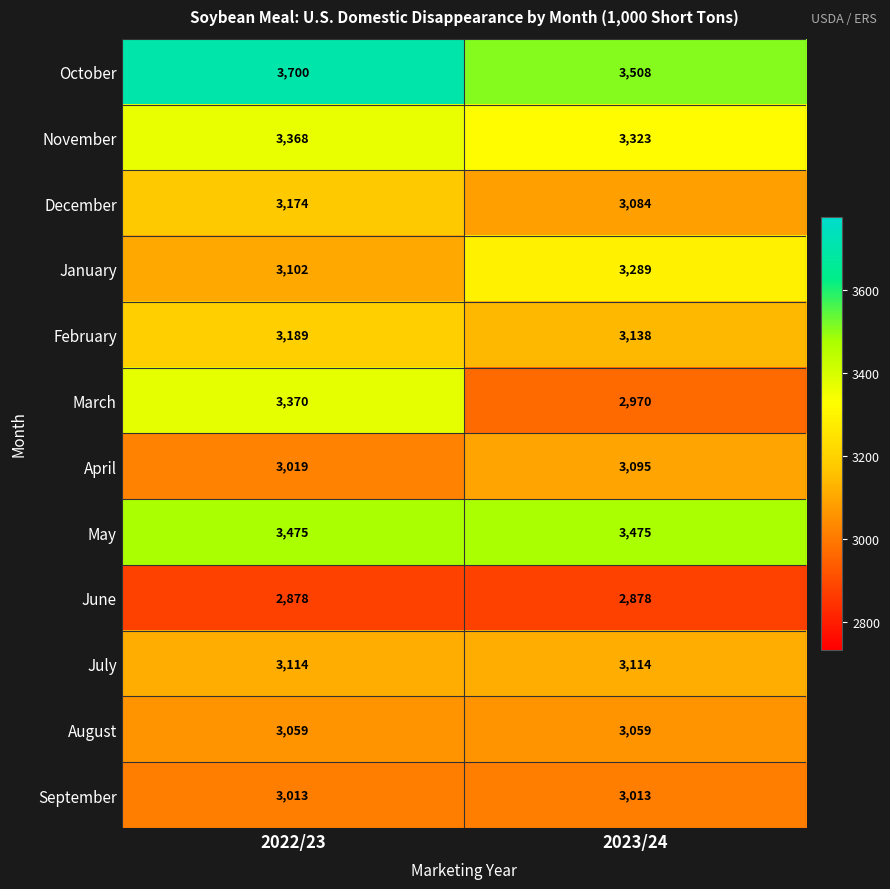

The April series shows 3095 at 2023/24. True or false?

True